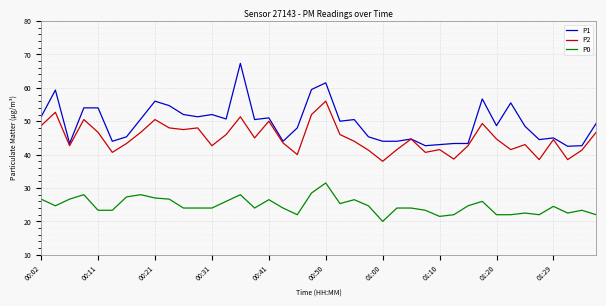

Rank the series by their average value, from highest to lowest.

P1, P2, P0